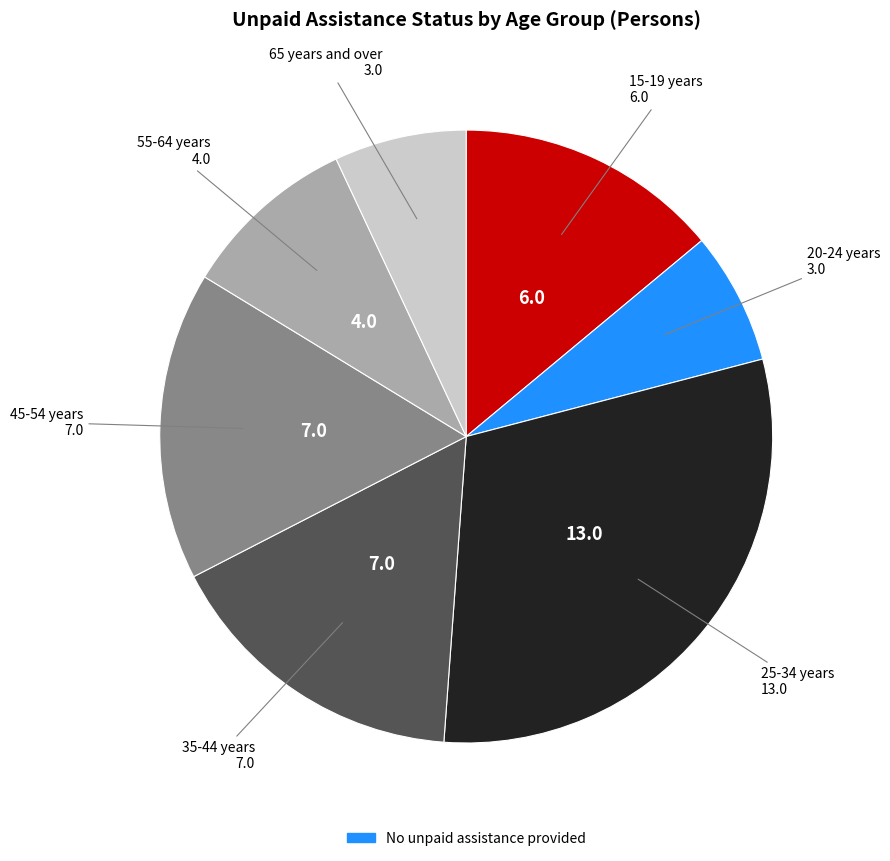

Is there a majority slice in this chart?

No